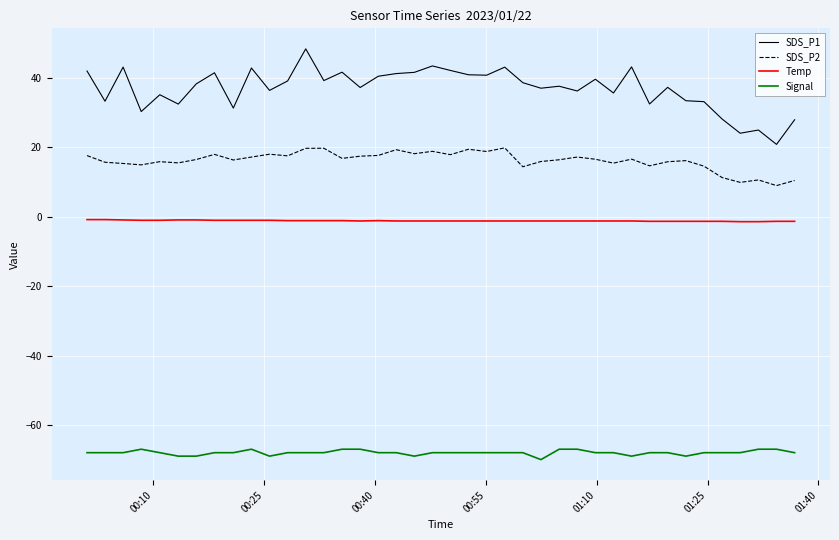

What is the smallest value displayed?

-70.0